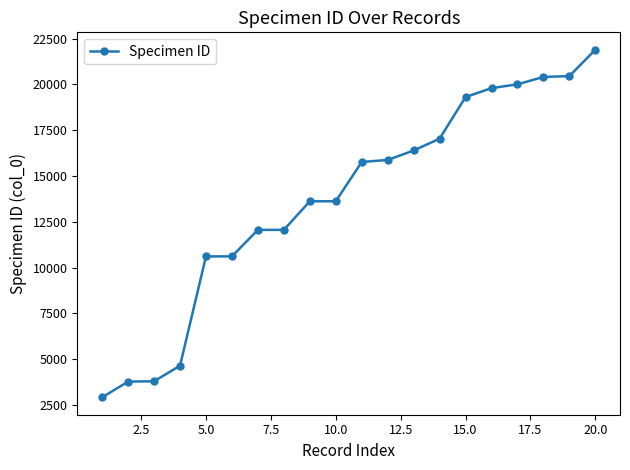

What is the value of the 7th point from the left?

12062